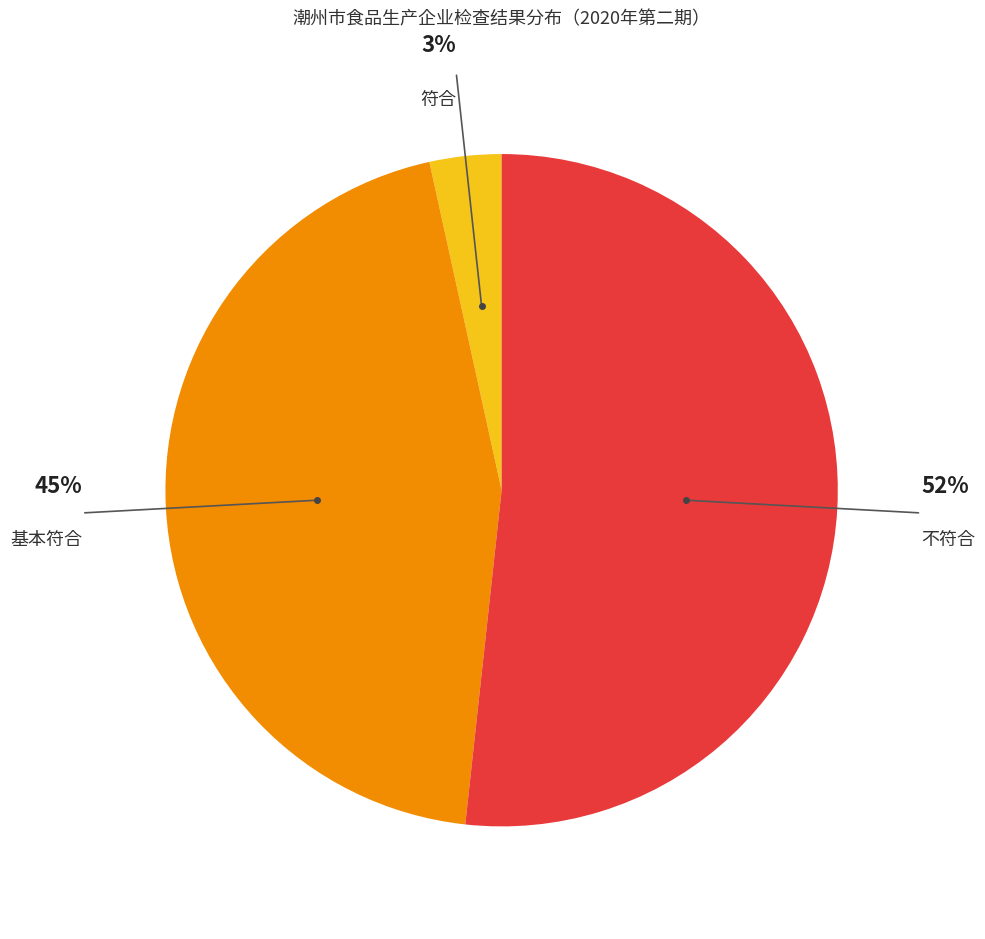

To the nearest percent, what is the average slice percentage?

33%